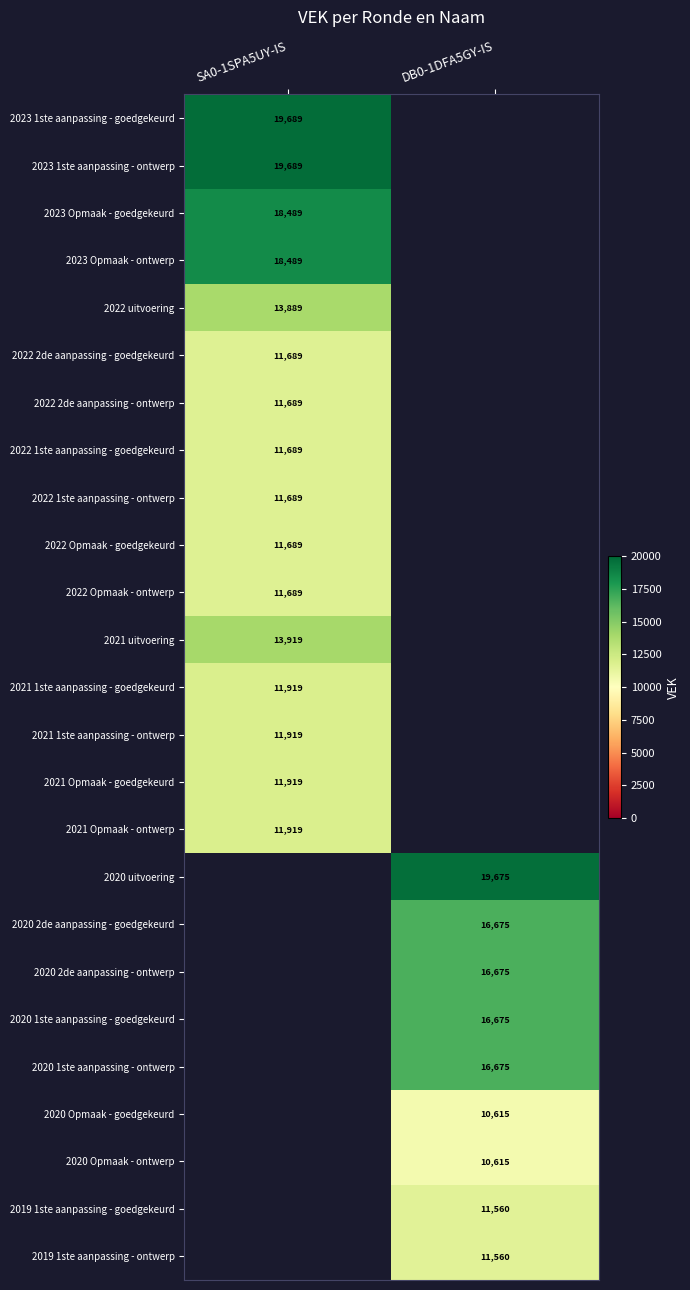

Is the value of 2021 1ste aanpassing - goedgekeurd at SA0-1SPA5UY-IS greater than the value of 2022 Opmaak - goedgekeurd at SA0-1SPA5UY-IS?

Yes